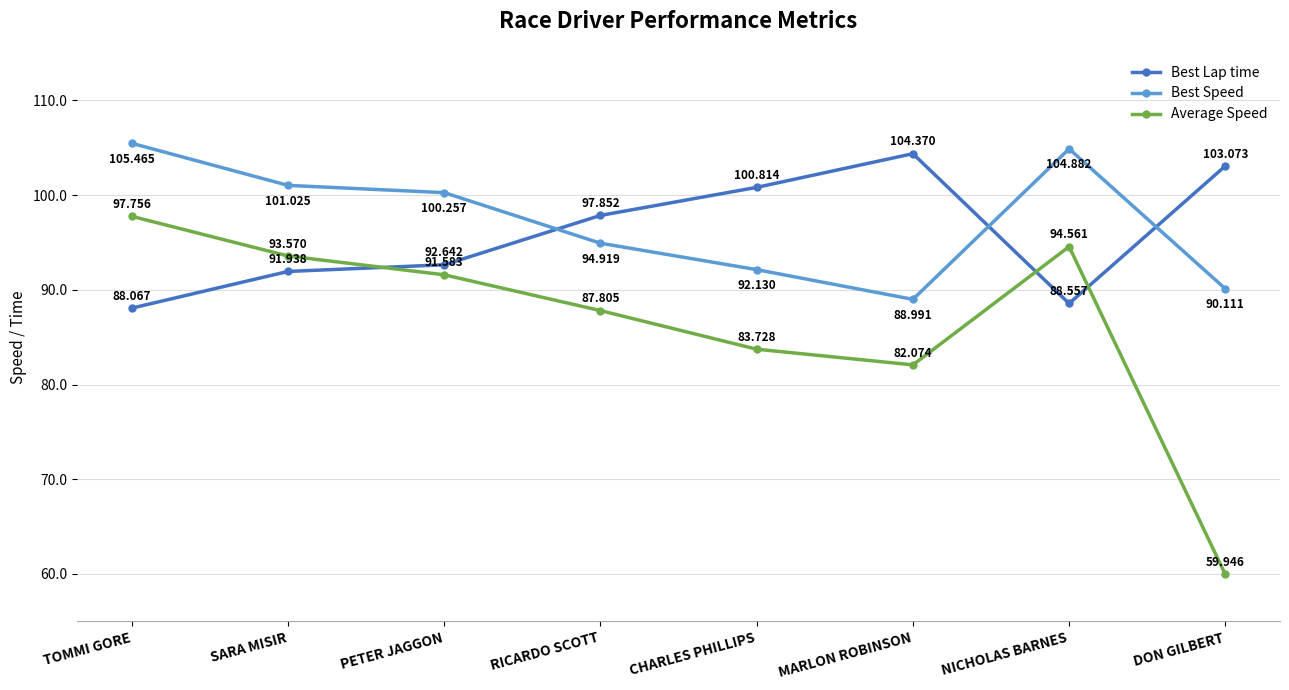

How many values in the Best Lap time series exceed 97?

4